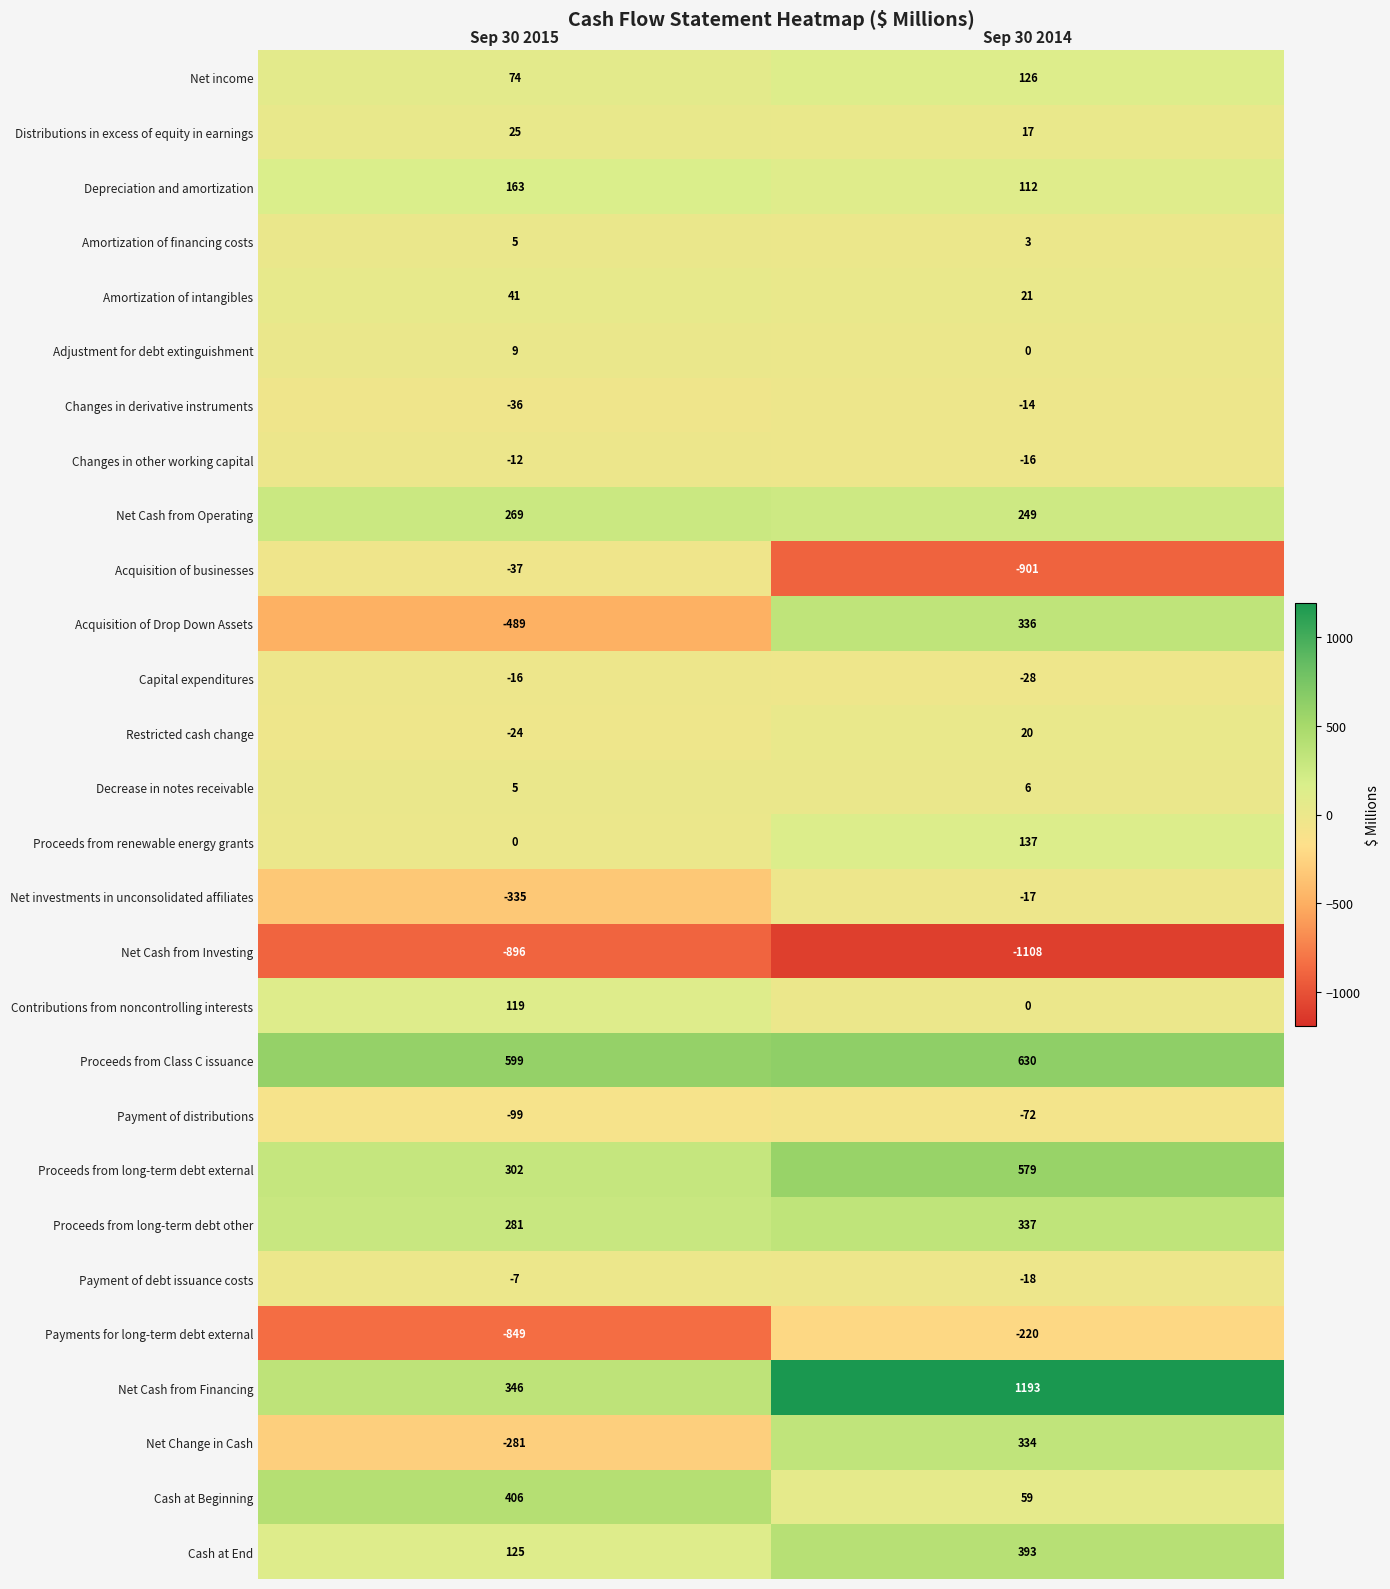

Which series has the largest range (max minus min)?

Acquisition of businesses